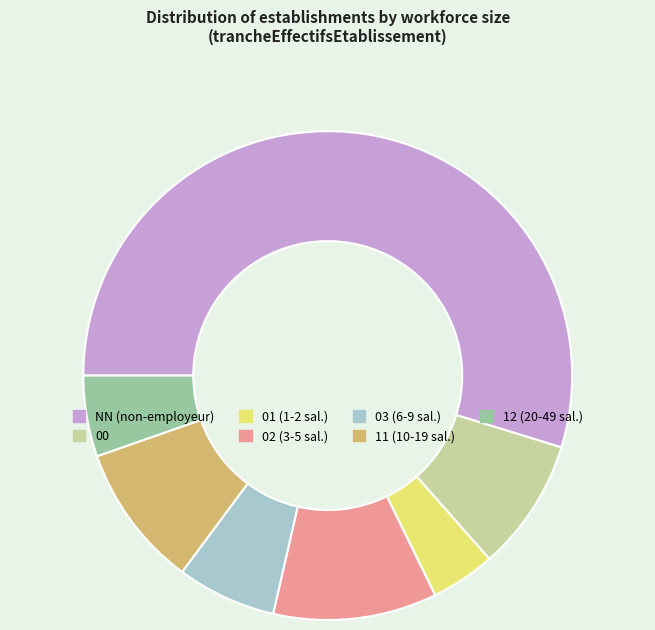

The 12 slice represents 5% of the pie. True or false?

True